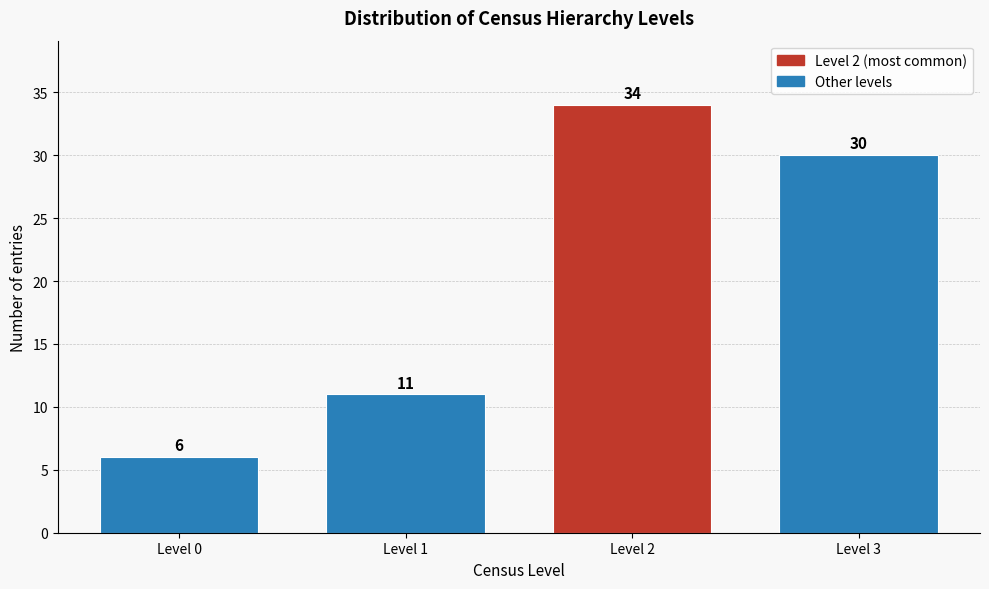

Reading left to right, list all the values displayed in this chart.

Level 0=6	Level 1=11	Level 2=34	Level 3=30